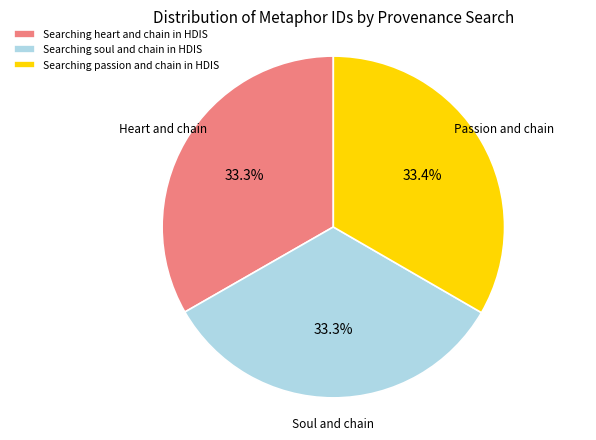

Does any single category account for the majority?

No